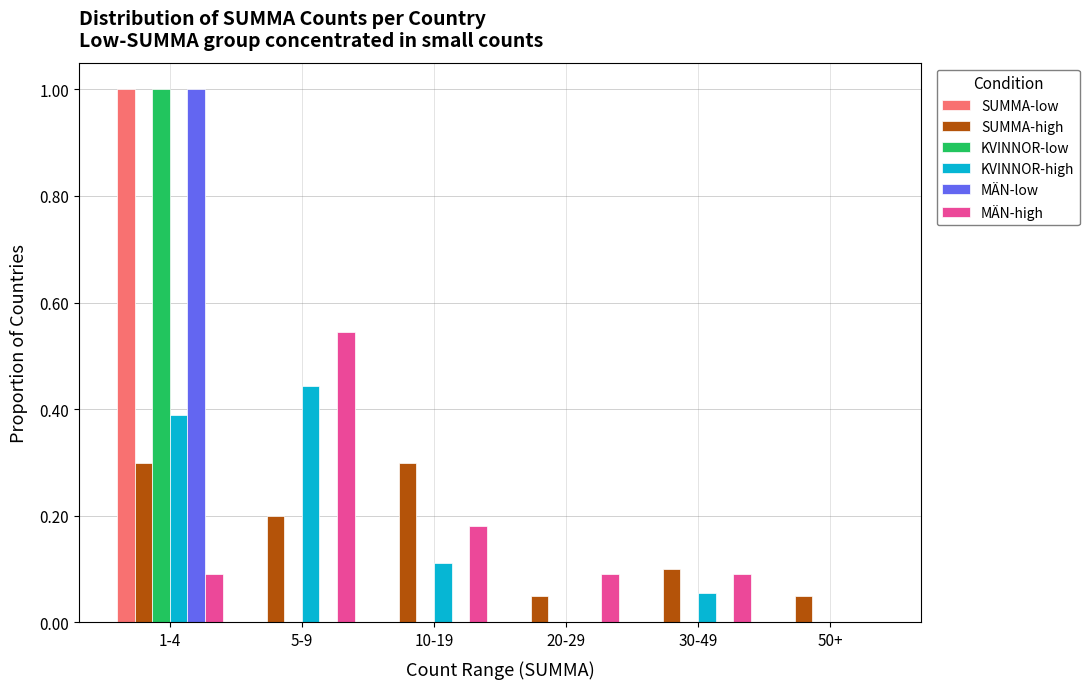

What is the highest value of the SUMMA-high series?

0.3